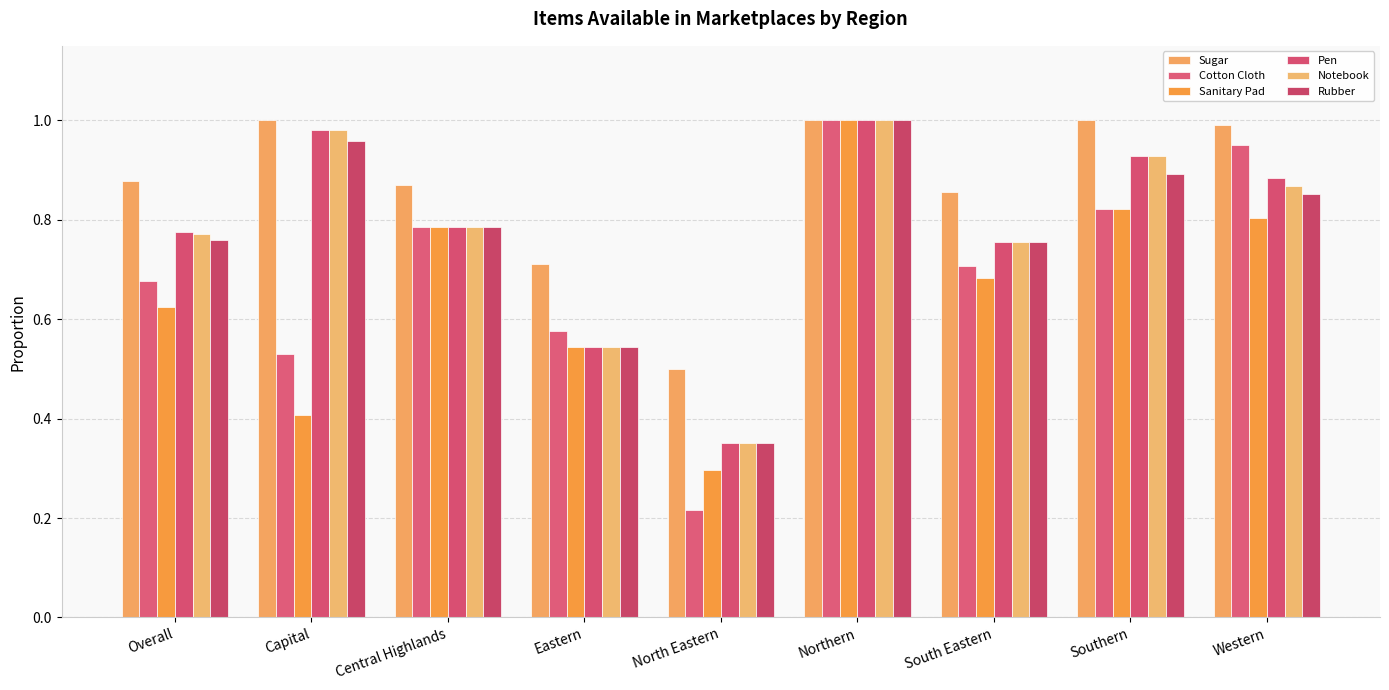

Rank the series by their maximum value, from highest to lowest.

Sugar, Cotton Cloth, Sanitary Pad, Pen, Notebook, Rubber